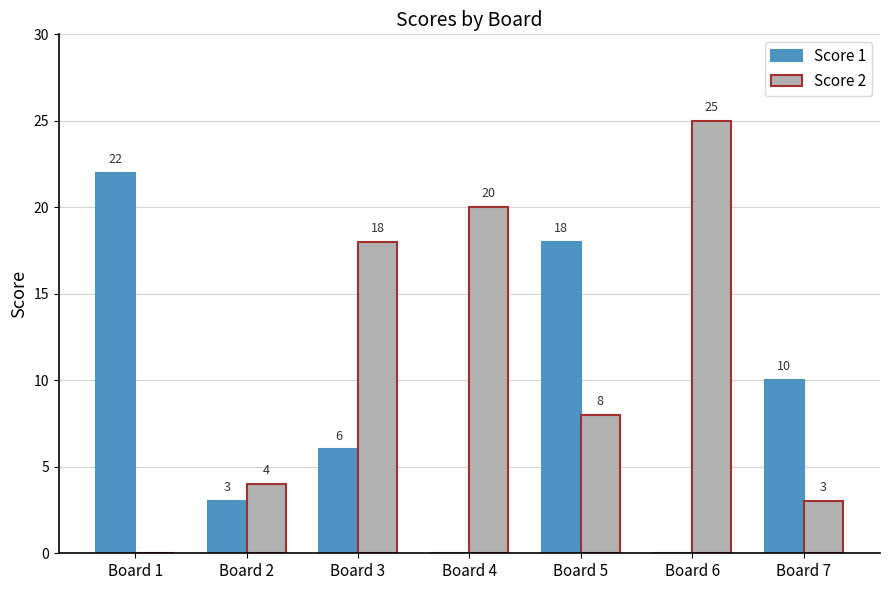

The Score 2 series shows 20 at Board 4. True or false?

True